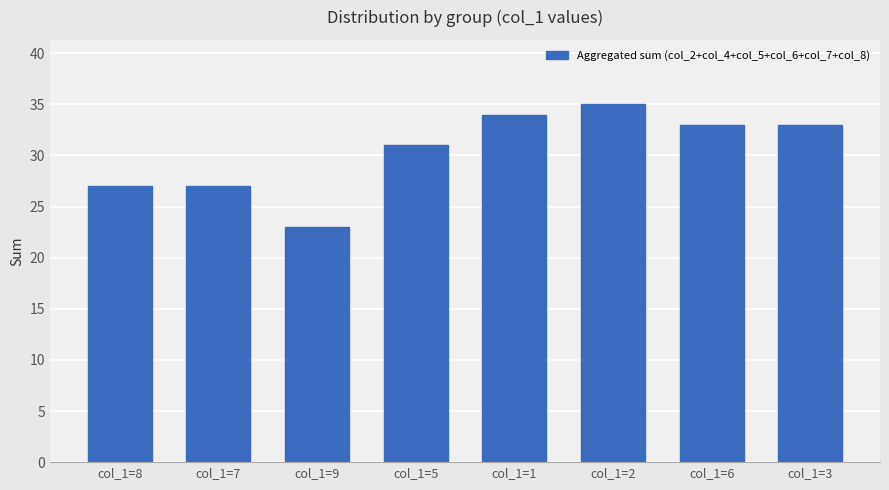

Count the number of categories in the chart.

8